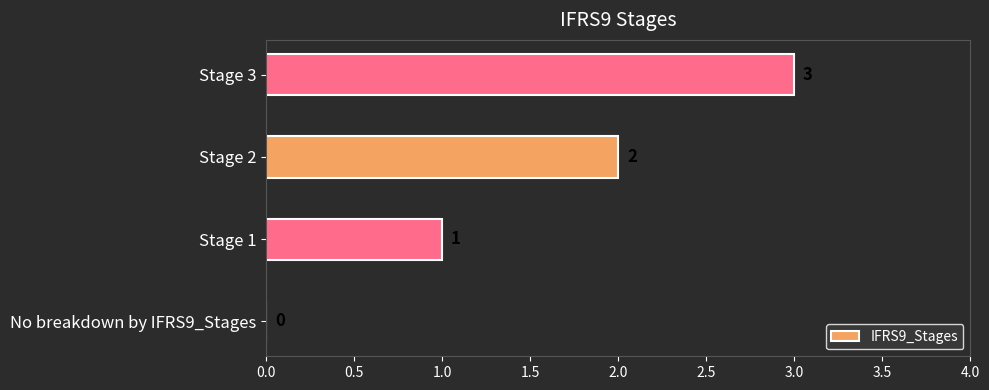

The chart shows a value of 2 at Stage 2. True or false?

True